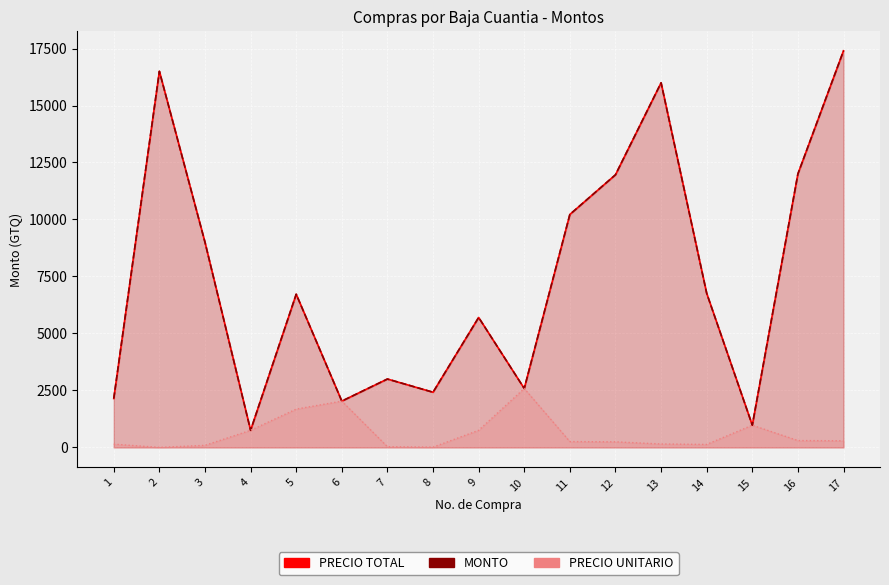

At which category does PRECIO UNITARIO reach its first local peak?

6